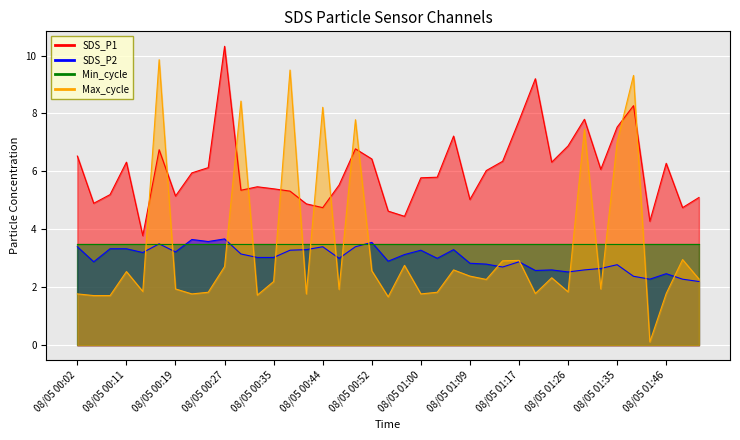

What is the smallest value displayed?

0.1